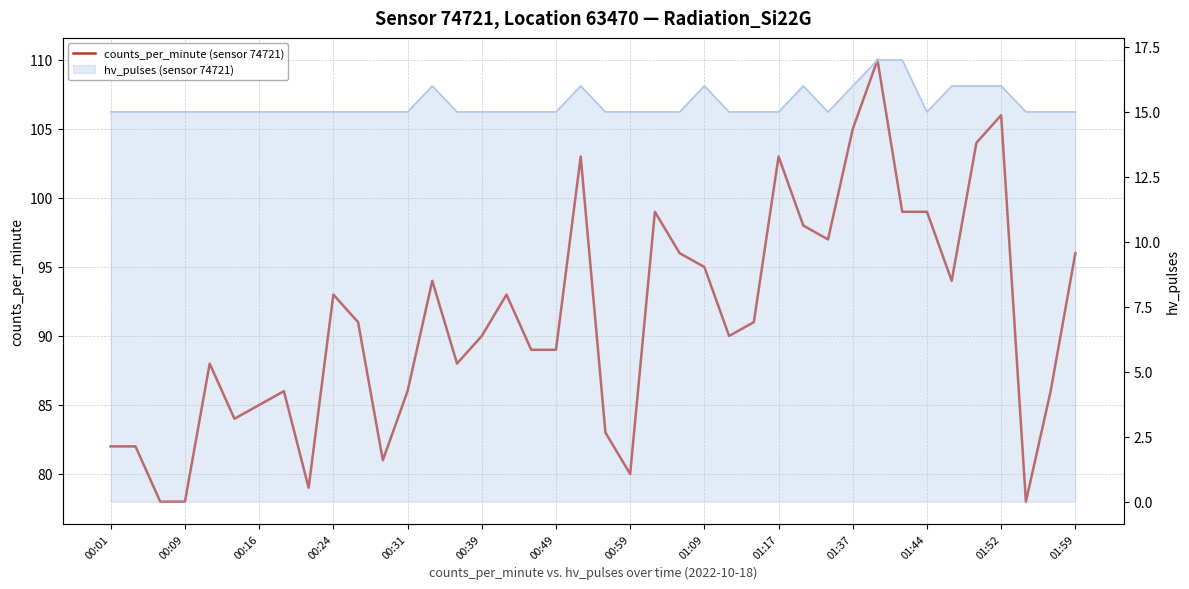

The chart shows a value of 25 at 00:59. True or false?

False